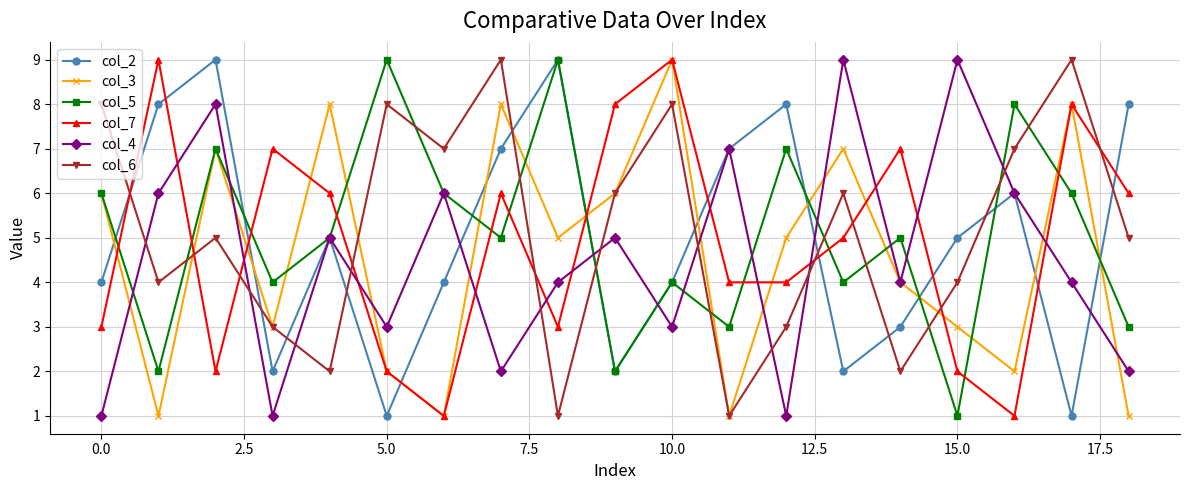

Which series ends up on top after the final intersection of col_2 and col_6?

col_2